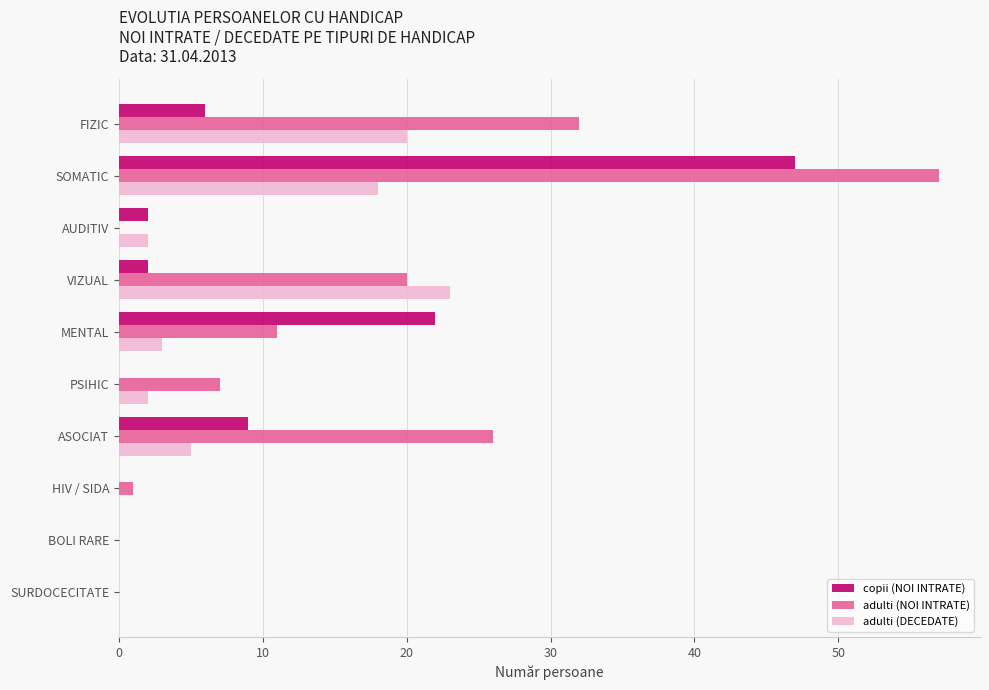

Between VIZUAL and PSIHIC, which series saw the biggest shift?

adulti (DECEDATE)